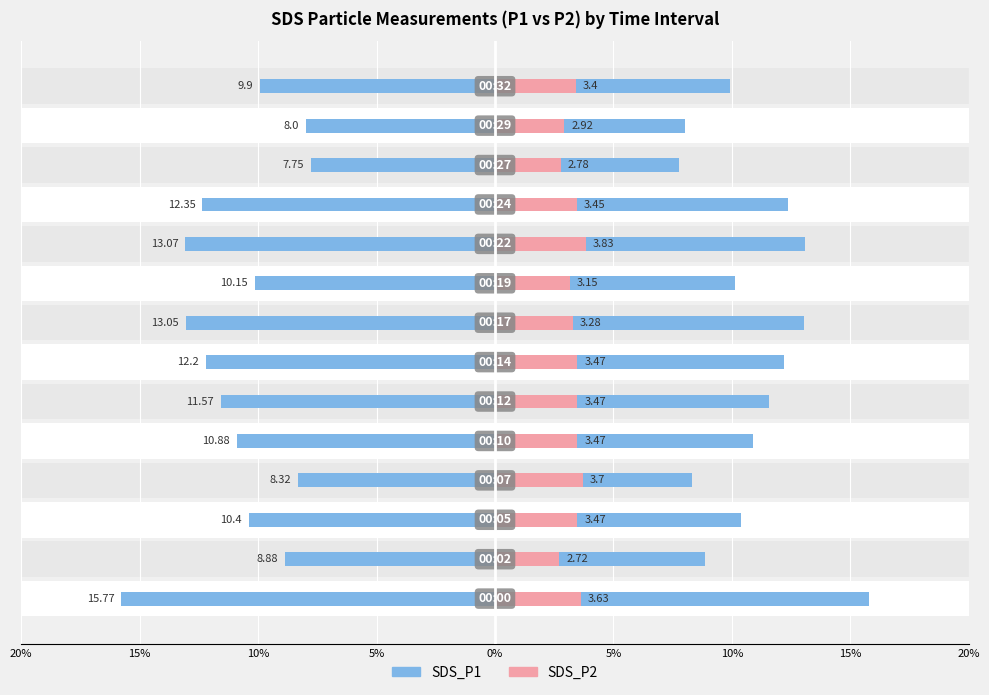

What is the ratio of the value at 12 to the value at 10%?

0.8